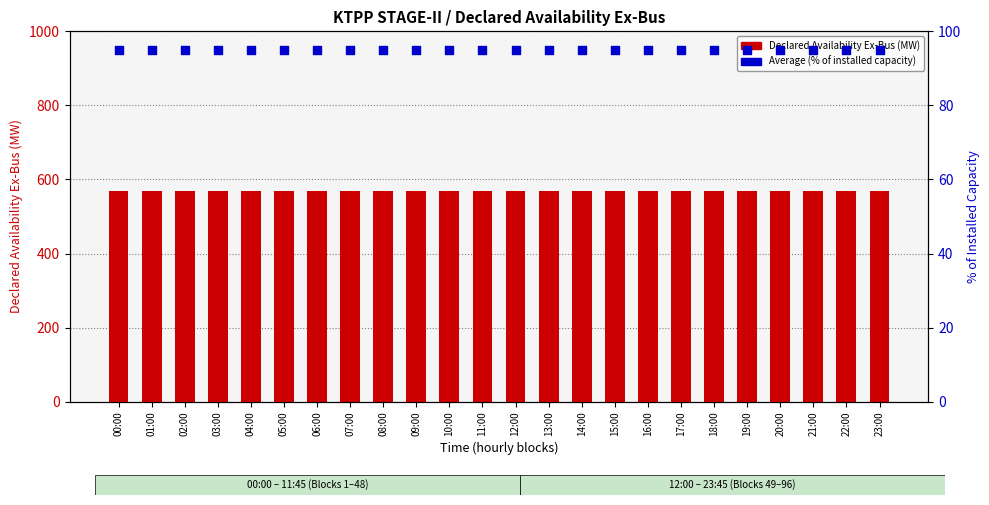

Which series has the largest total across all categories?

Declared Availability Ex-Bus (MW)